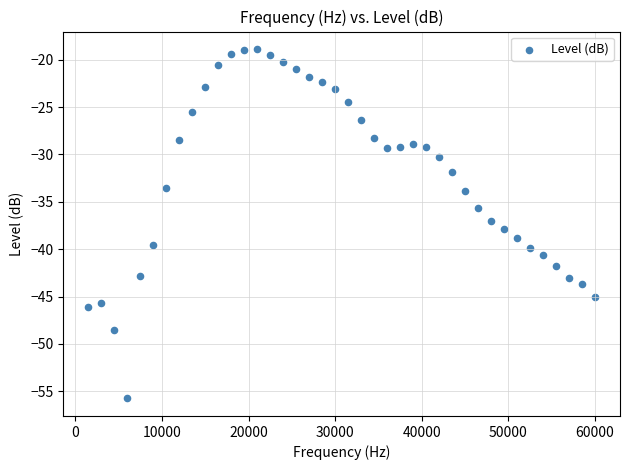

What is the range of X values (max minus min)?

58500.0